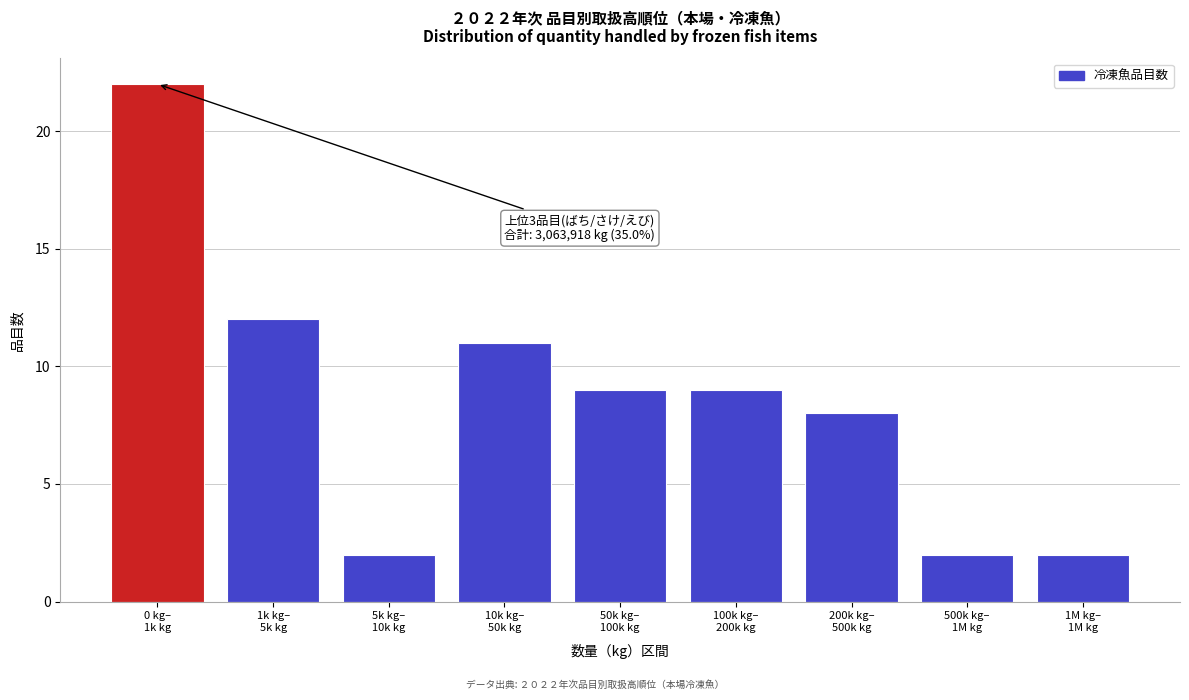

Reading left to right, list all the values displayed in this chart.

22	12	2	11	9	9	8	2	2